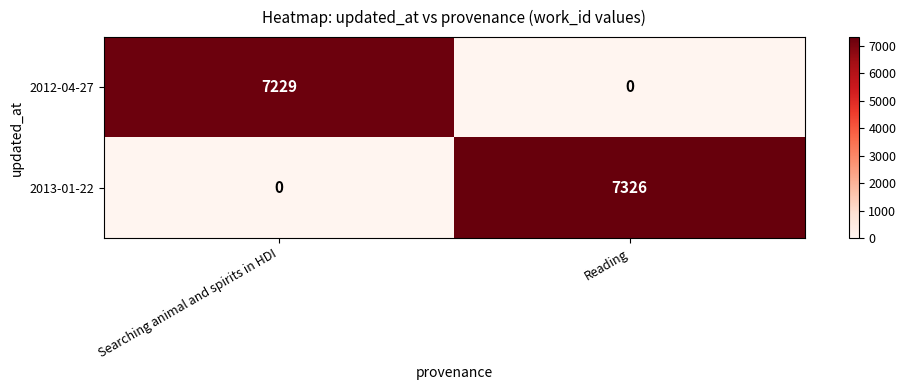

Which series has the largest total across all categories?

2013-01-22